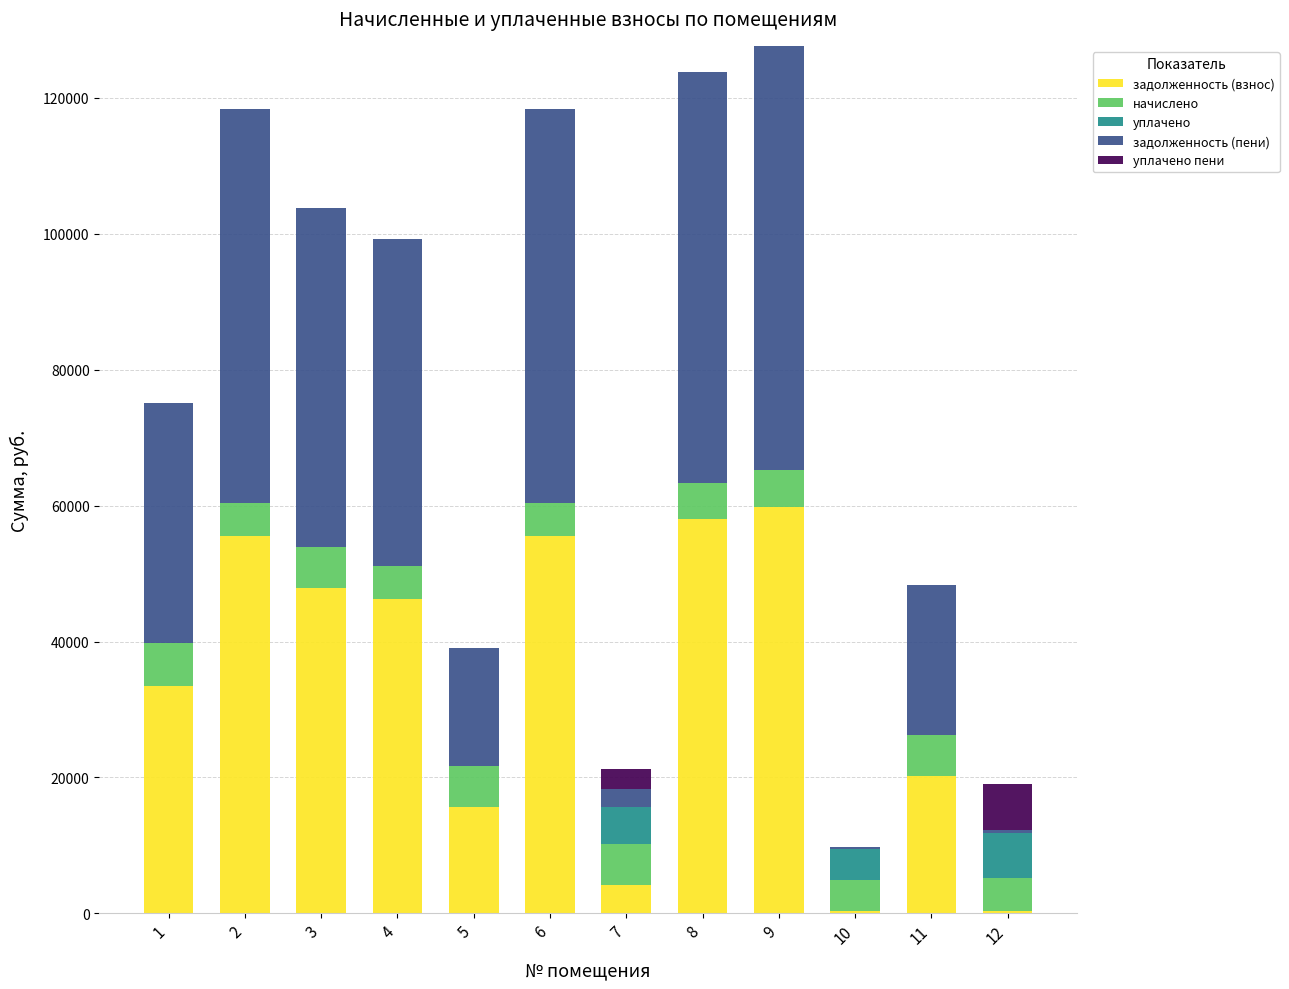

What is the total value across all series at 3?

103752.2